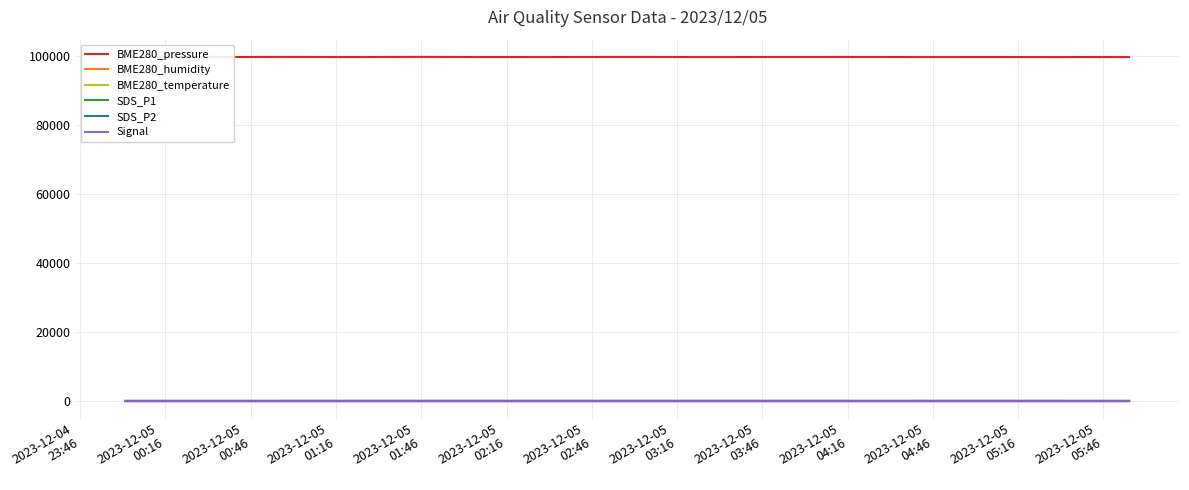

The Signal series shows -136.1 at 14. True or false?

False